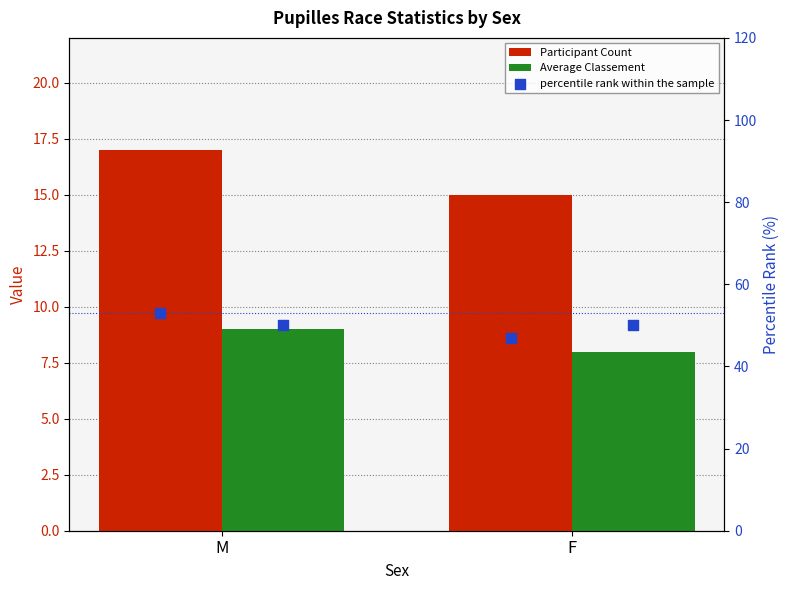

What are all the series names shown in the legend?

Participant Count, Average Classement, percentile rank within the sample